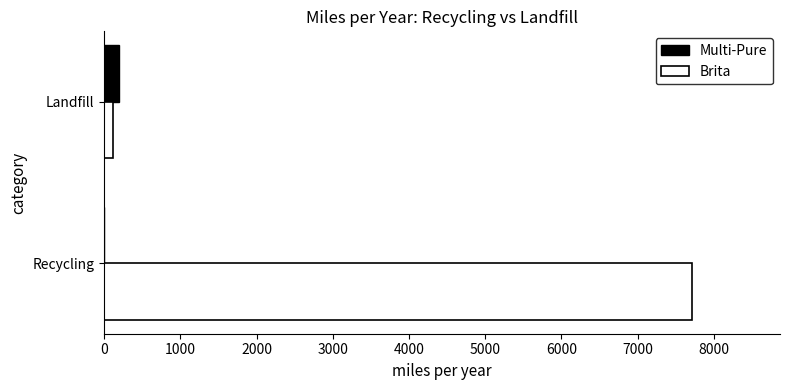

Which series has the largest total across all categories?

Brita